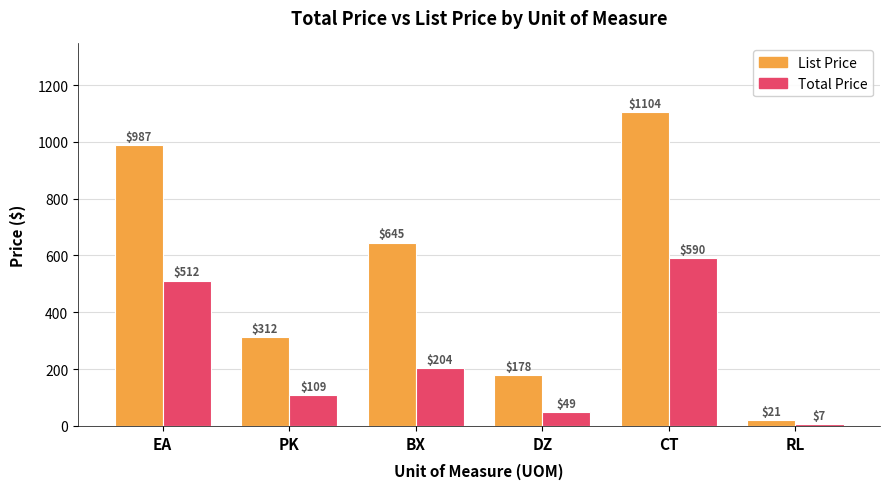

What is the maximum value shown in the chart?

1103.6